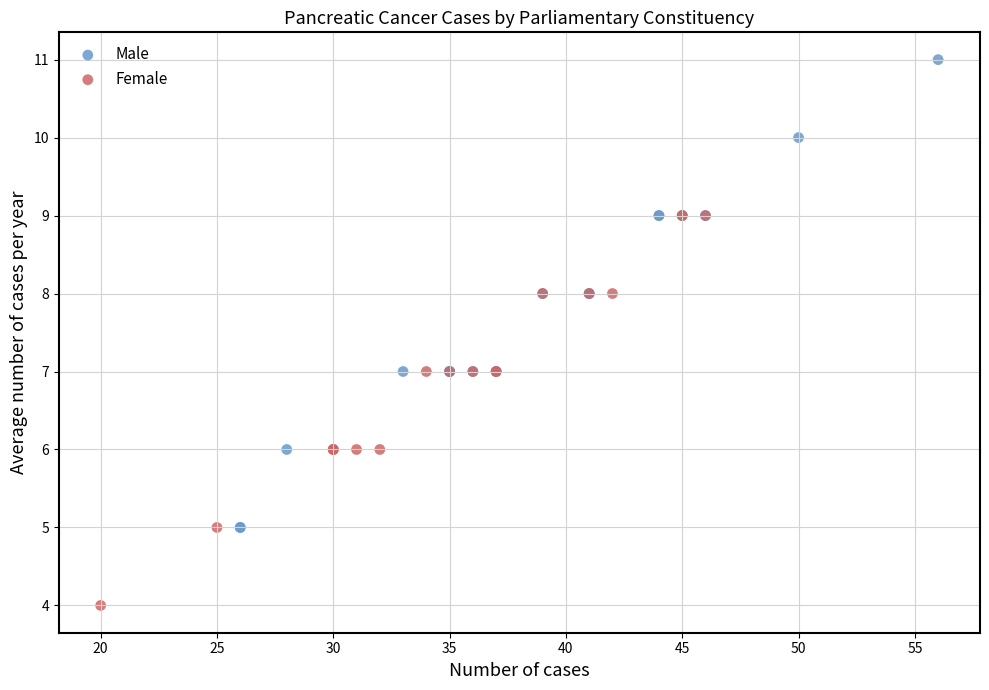

Which series reaches the maximum Y coordinate?

Male